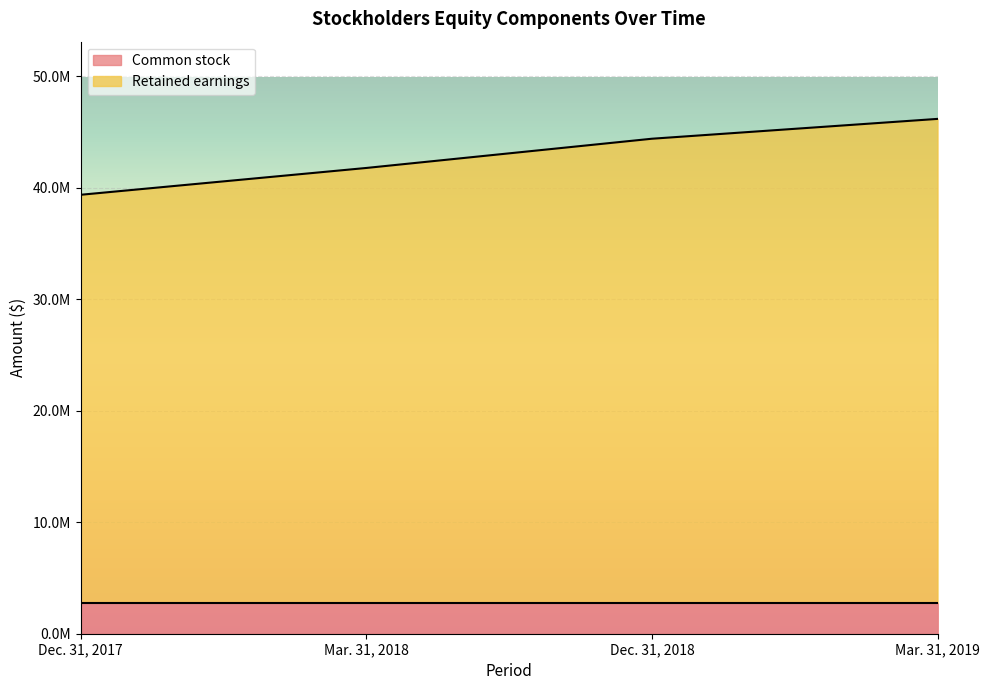

Reading right to left, list all the values displayed in this chart.

Mar. 31, 2019=46182189	Dec. 31, 2018=44402568	Mar. 31, 2018=41780492	Dec. 31, 2017=39374817